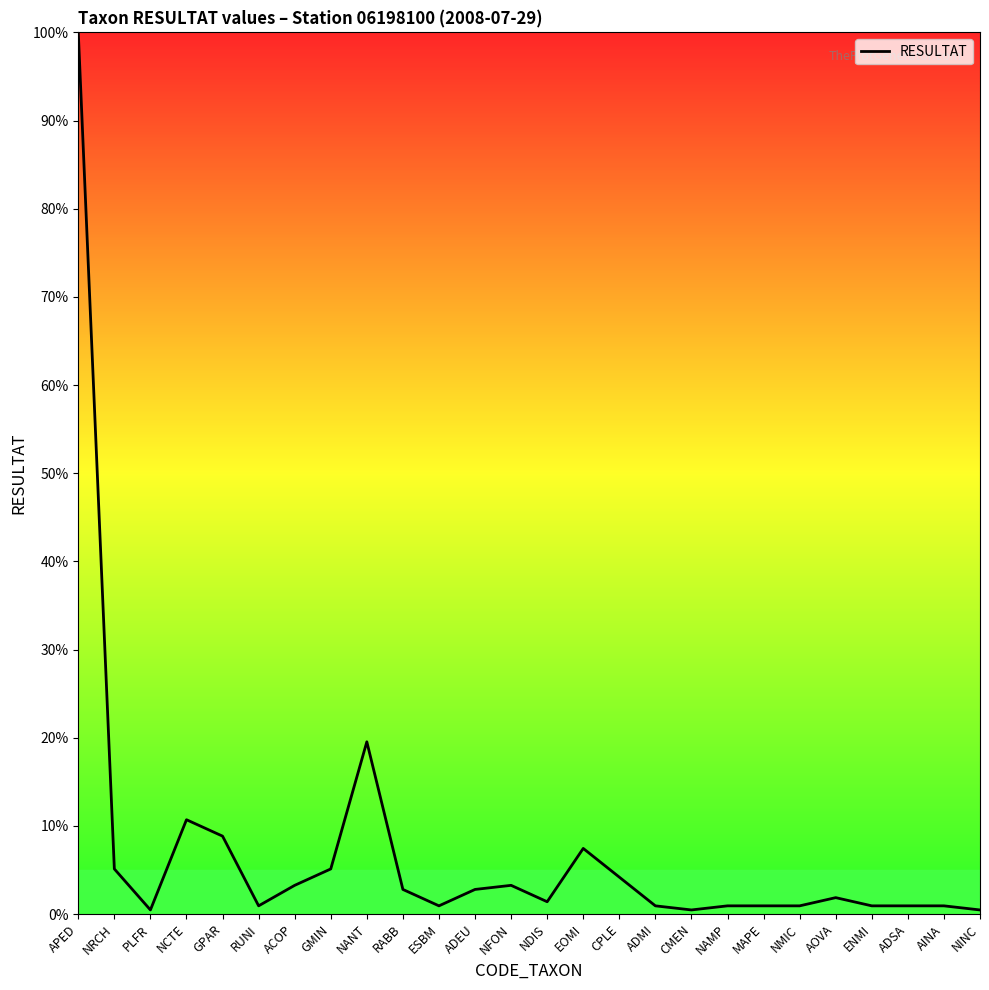

The value at GMIN is 5.1. True or false?

True